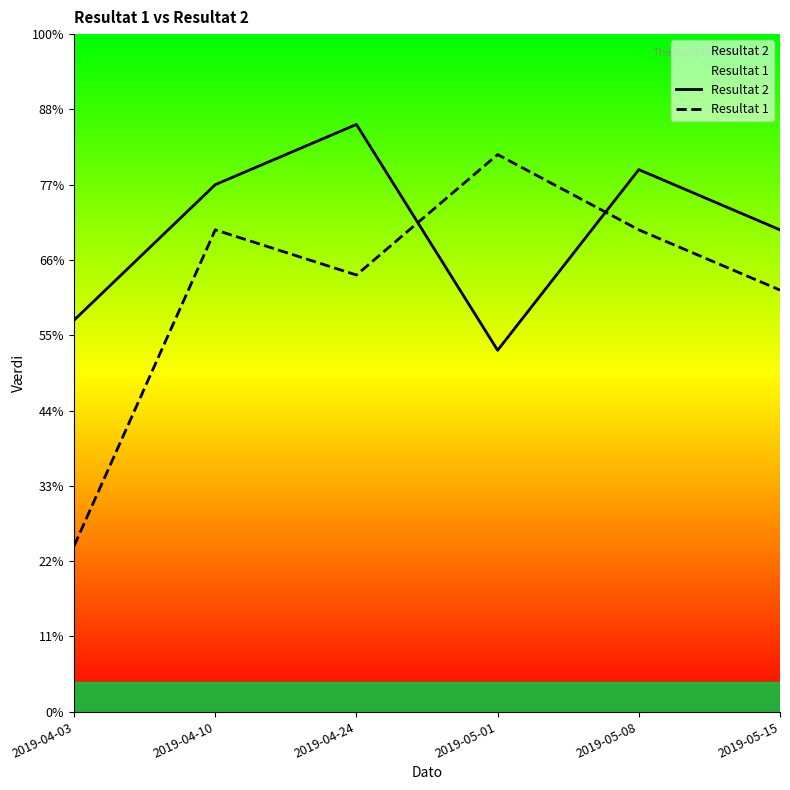

Which label corresponds to the largest value in the chart?

2019-04-24